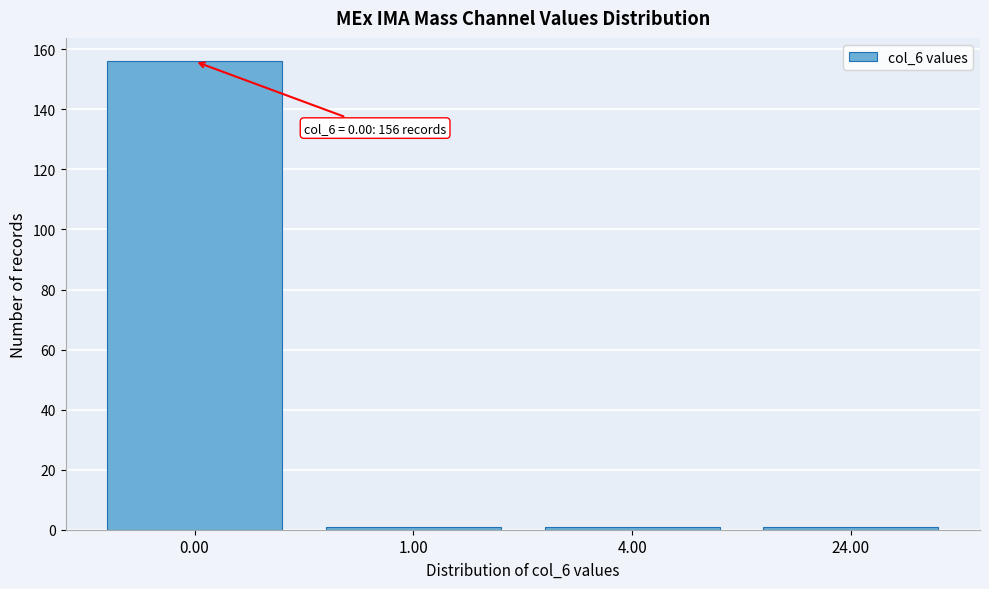

Reading left to right, what are all the values shown in this chart?

0.00=156	1.00=1	4.00=1	24.00=1